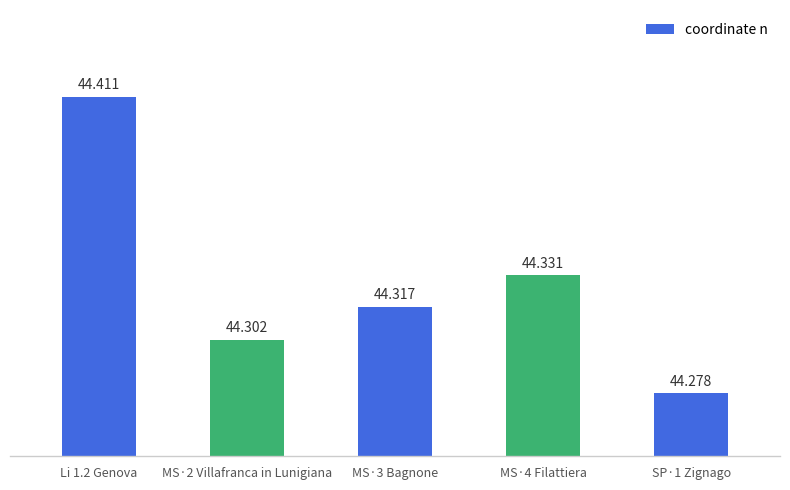

What is the maximum value shown in the chart?

44.4